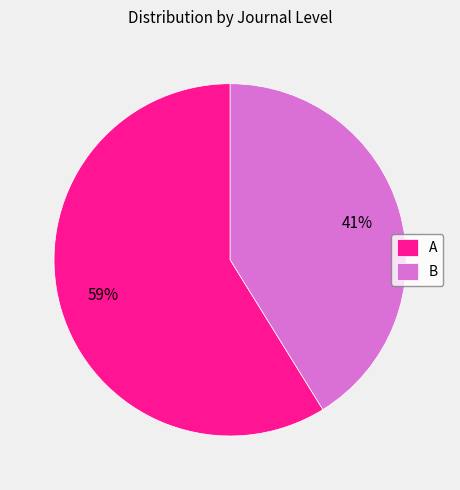

What is the largest slice in the pie chart?

A